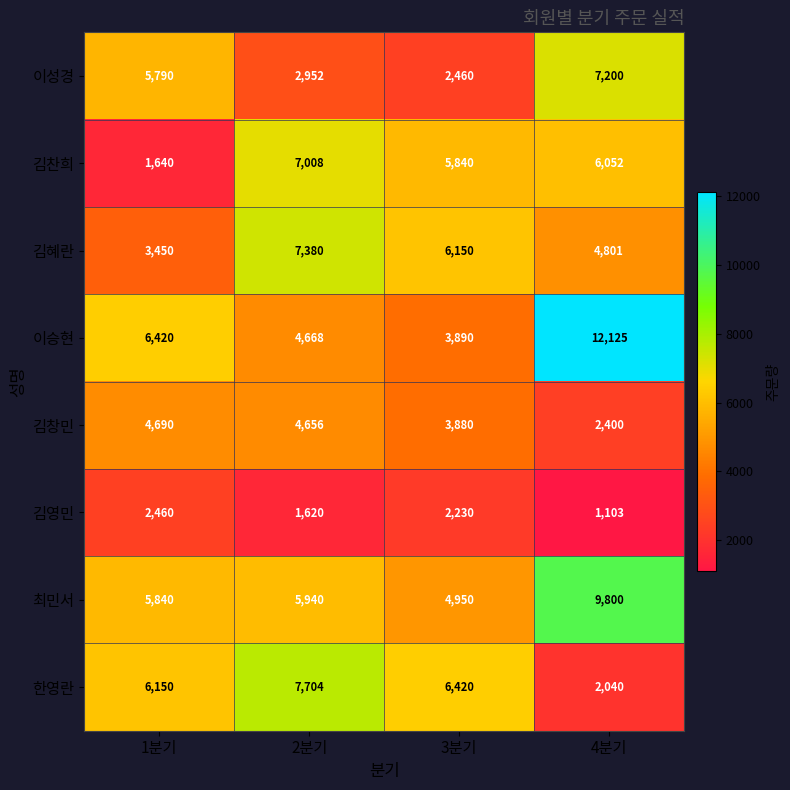

What is the maximum value for 김찬희?

7008